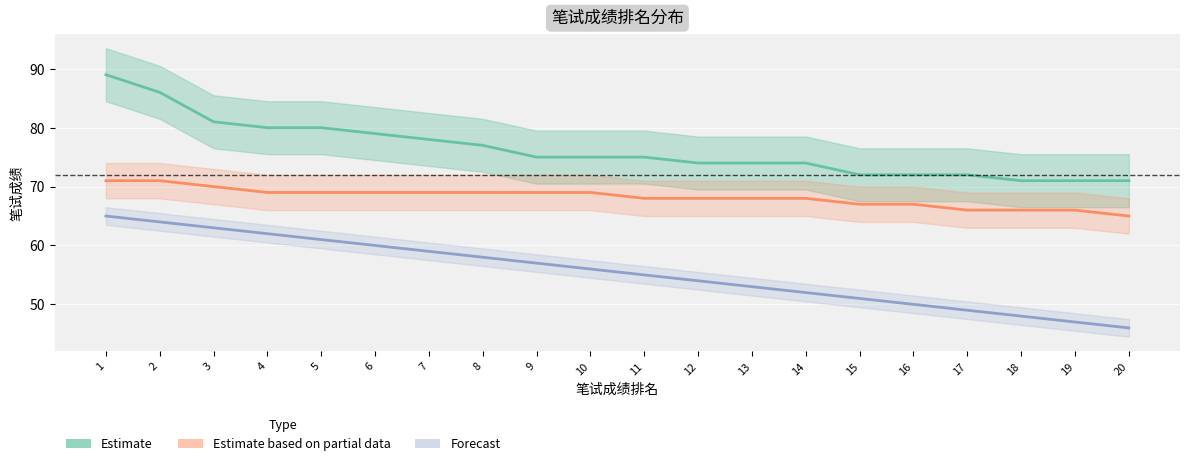

Rank the series at 20 from lowest to highest value.

Forecast, Estimate based on partial data, Estimate